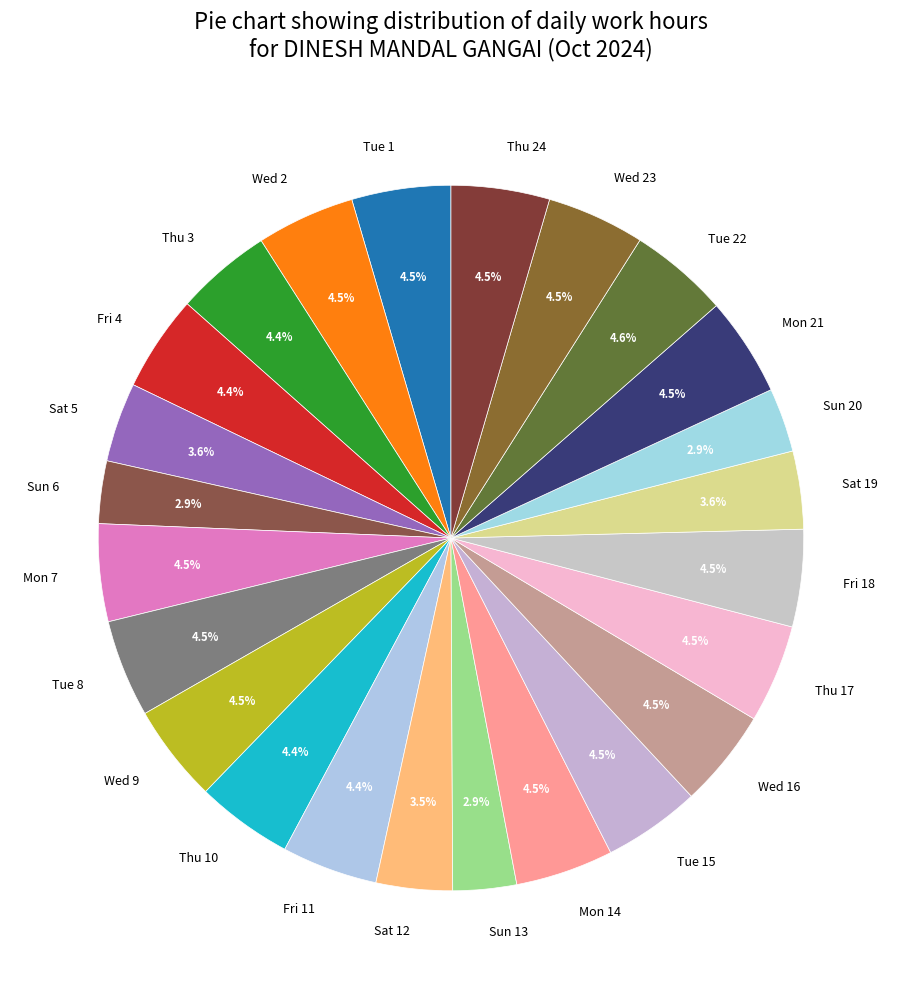

Approximately how many times larger is the value at Thu 17 compared to Fri 18?

1.0